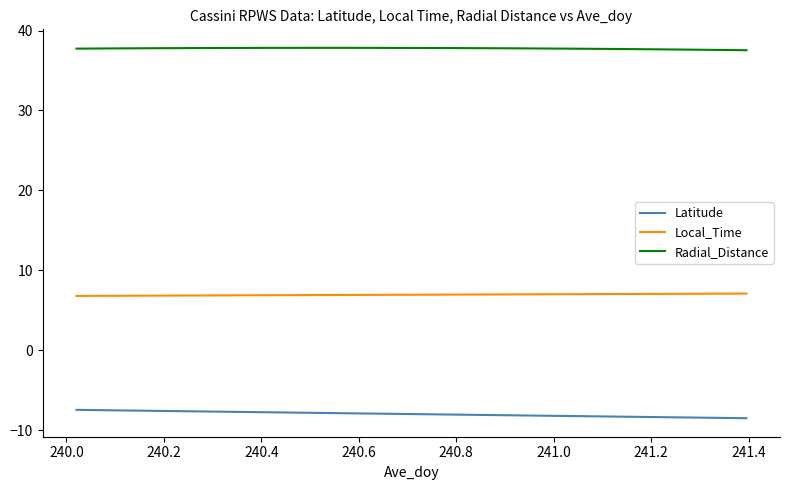

What is the sum of all Local_Time values?

235.8